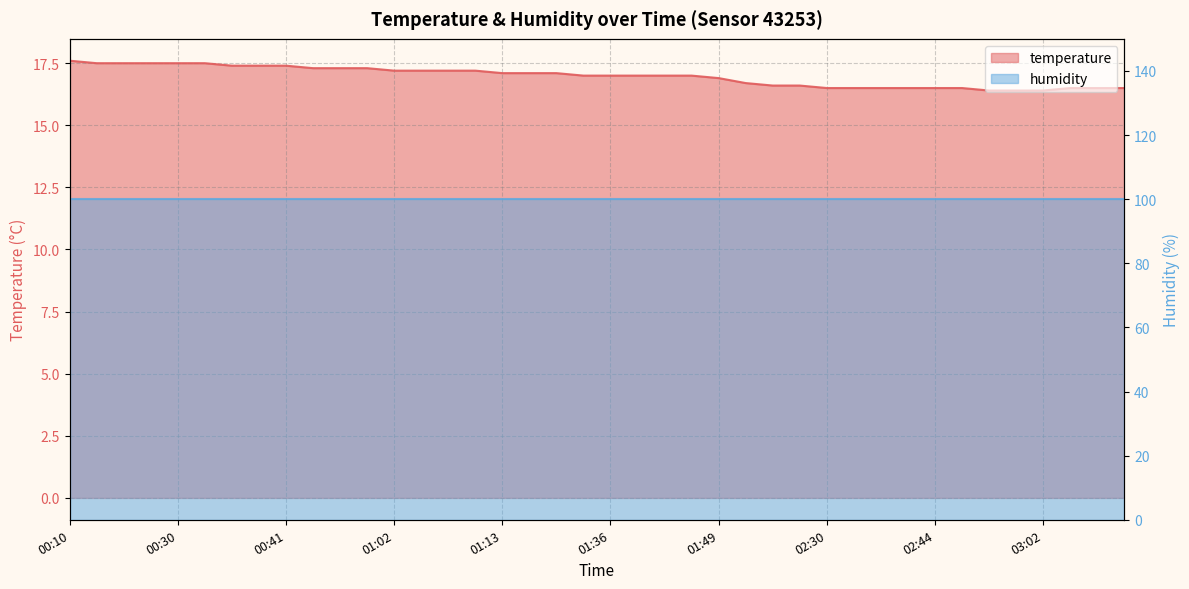

How many data points does each series have?

40